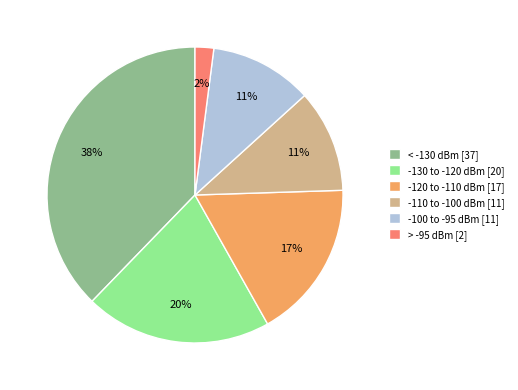

To the nearest percent, what portion does -110 to -100 dBm [11] represent?

11%